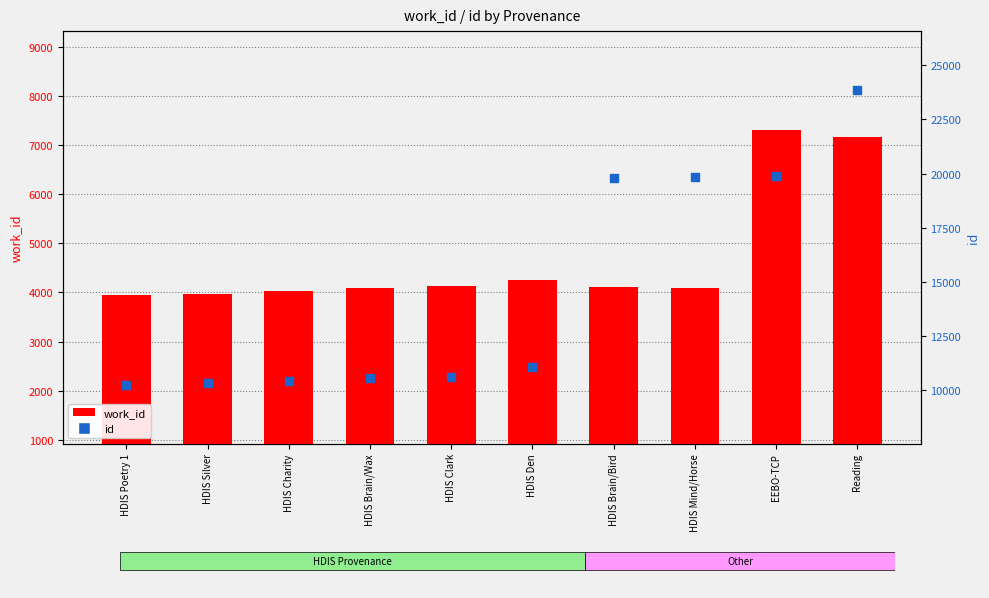

What are all the series names shown in the legend?

work_id, id